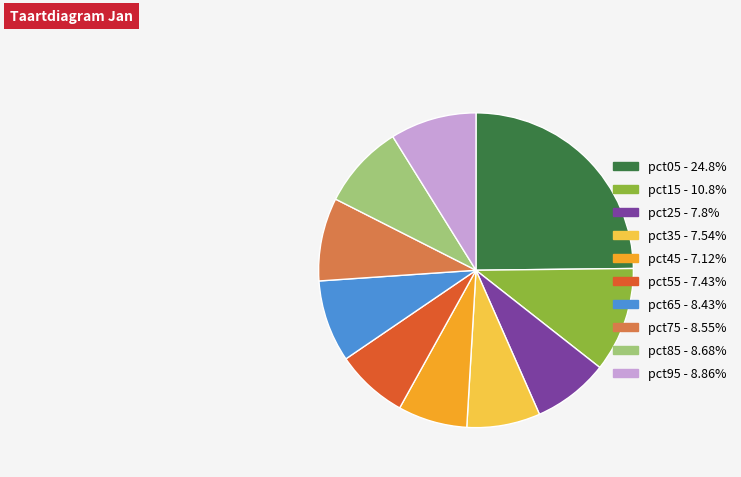

Does any single category account for the majority?

No